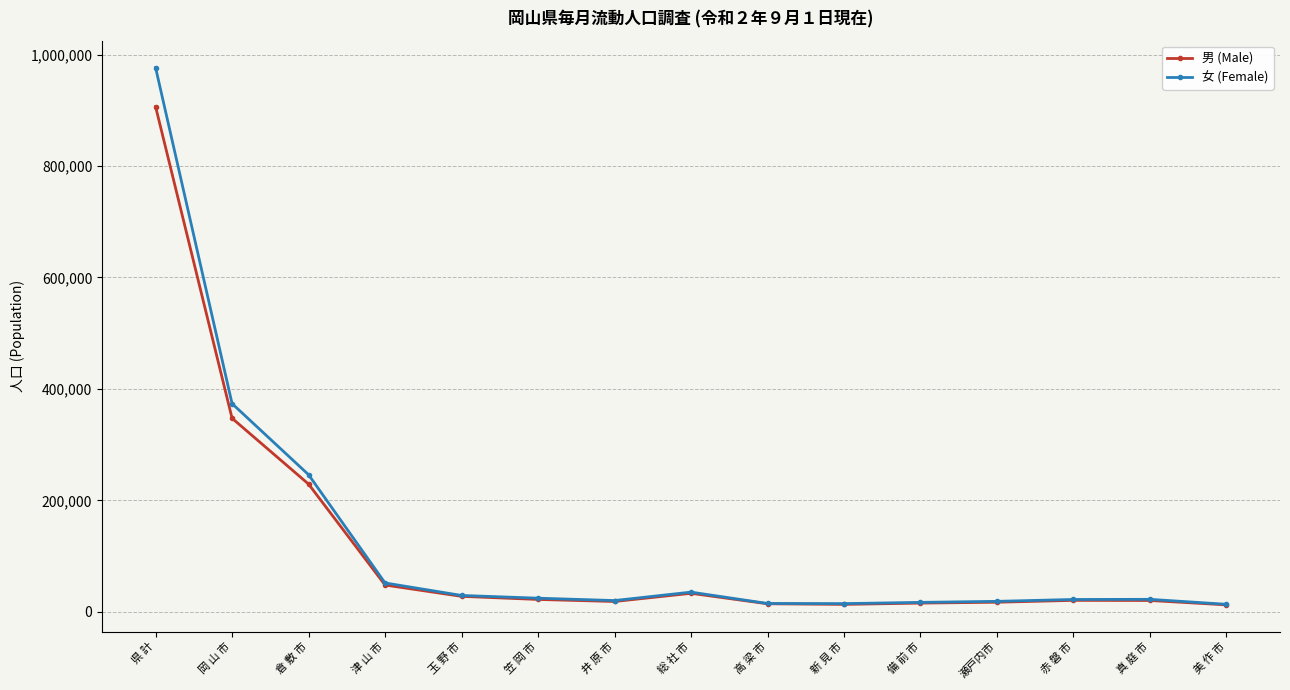

What is the spread (max minus min) of values at 高 梁 市?

532